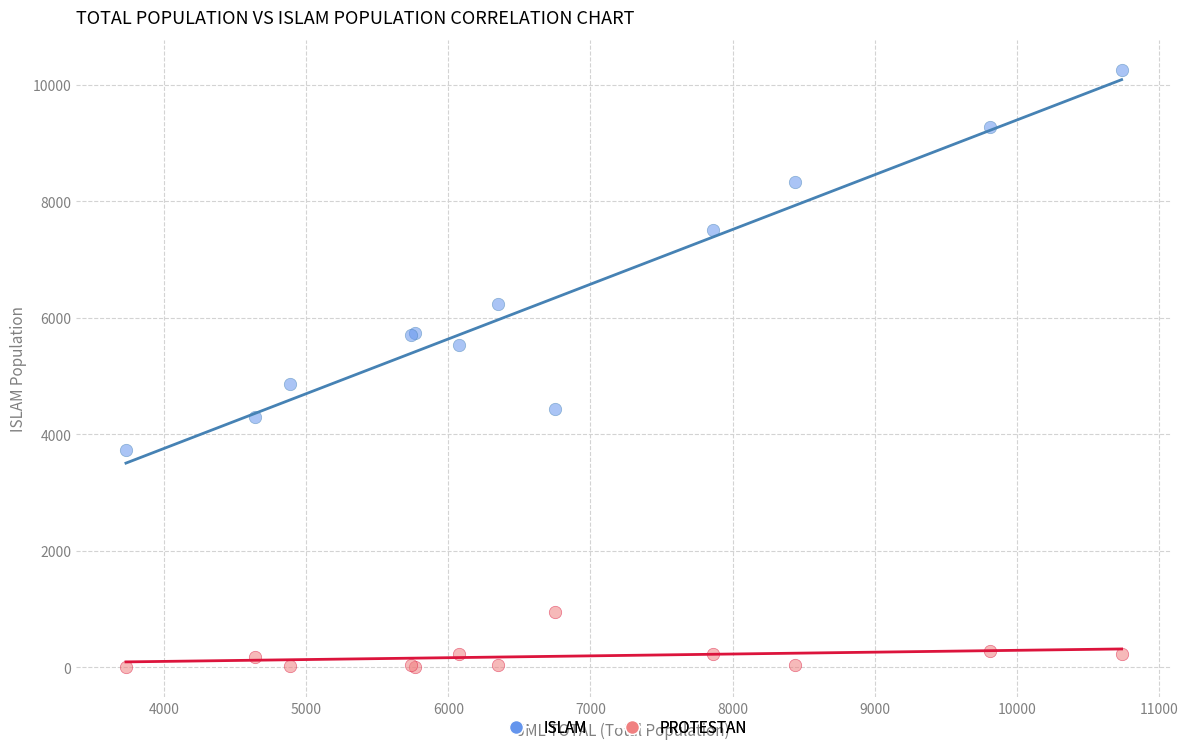

Which series contains the highest Y value?

ISLAM